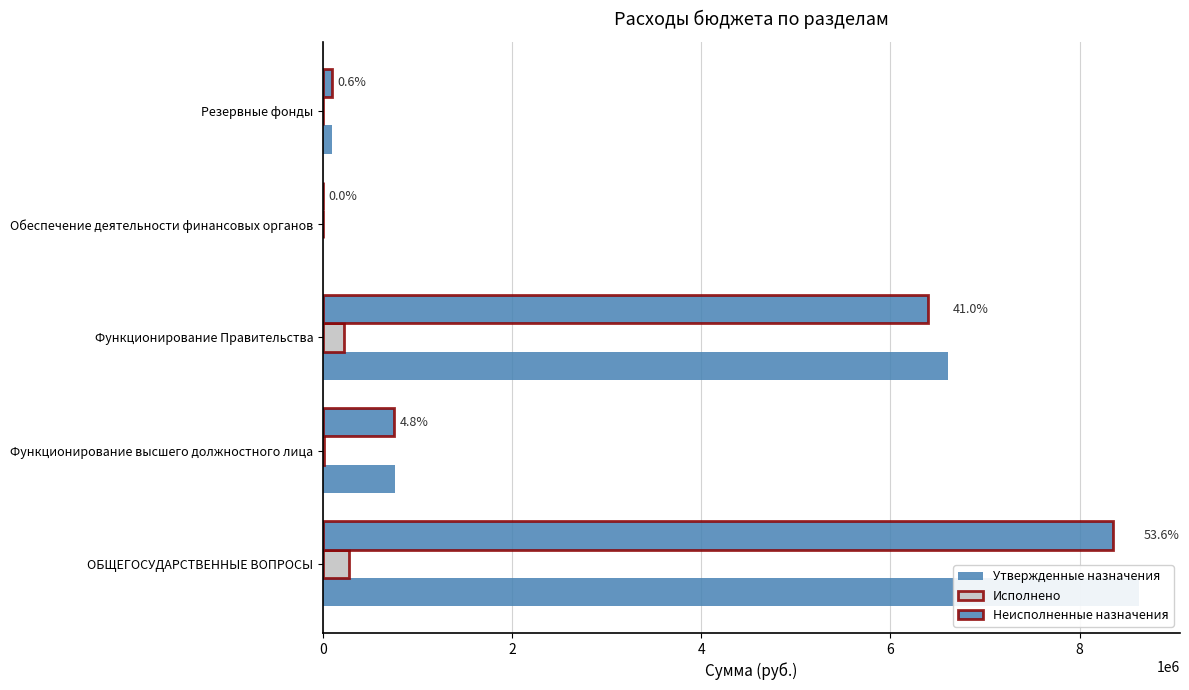

The Исполнено series shows -103839.3 at Резервные фонды. True or false?

False